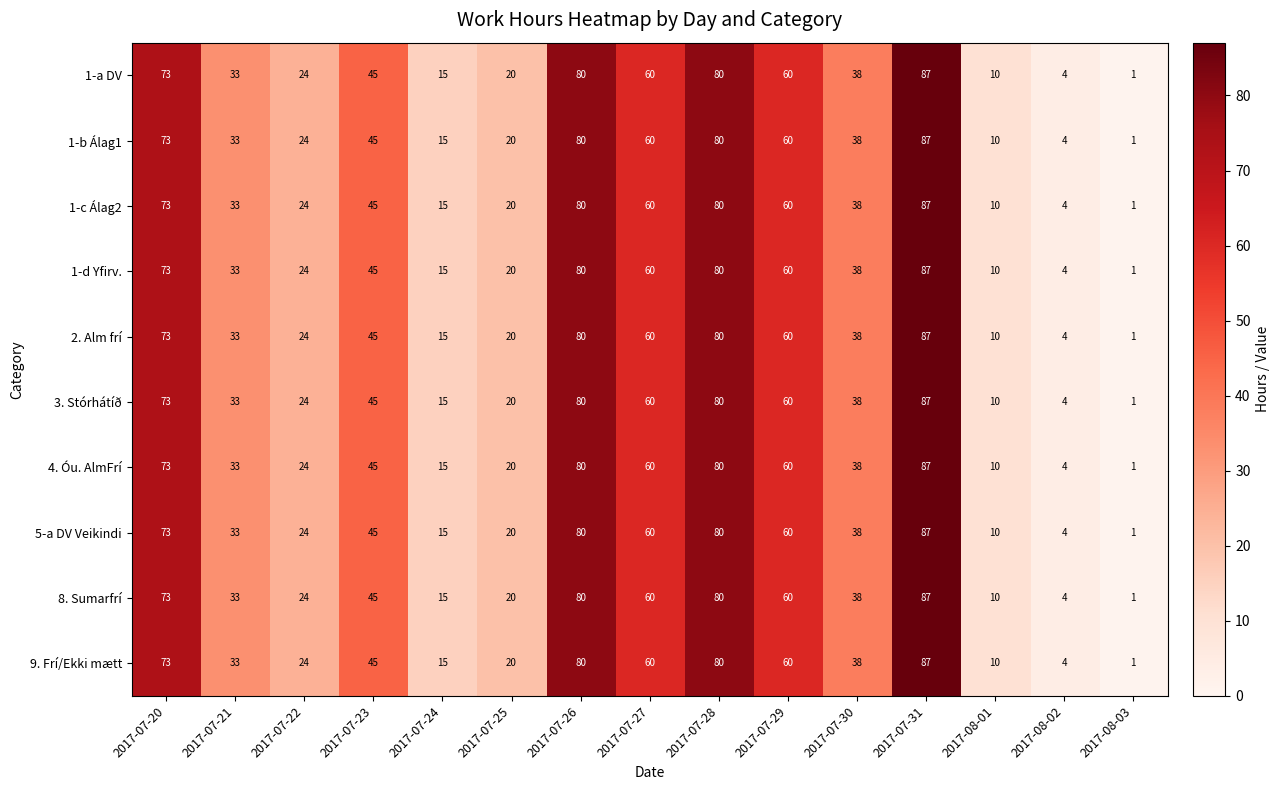

What is the highest value of the 2. Alm frí series?

87